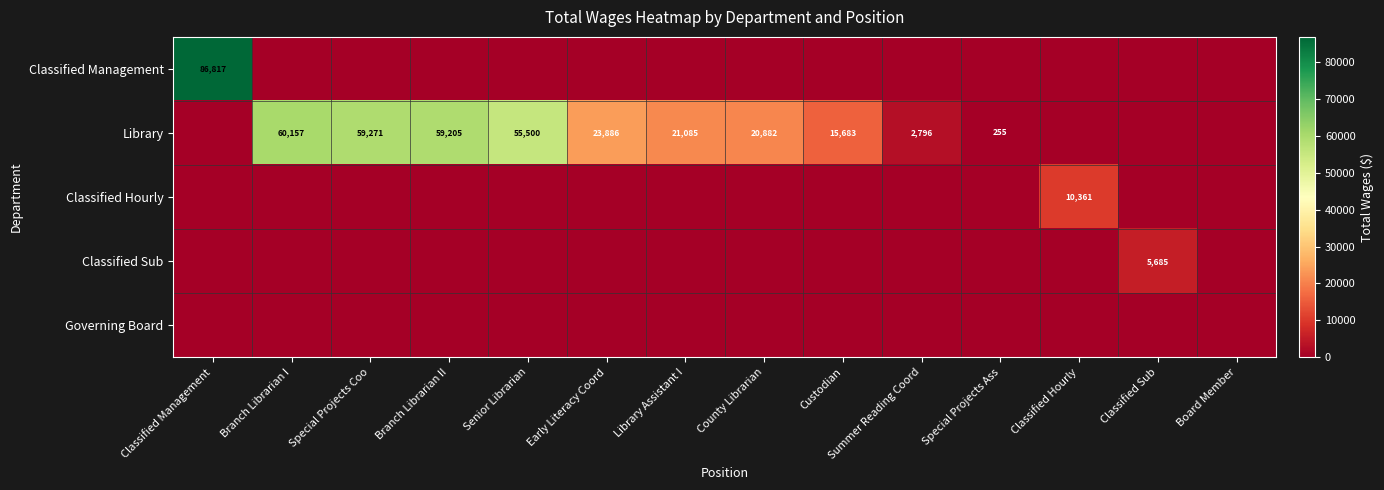

The value of Library at County Librarian is 20882. True or false?

True